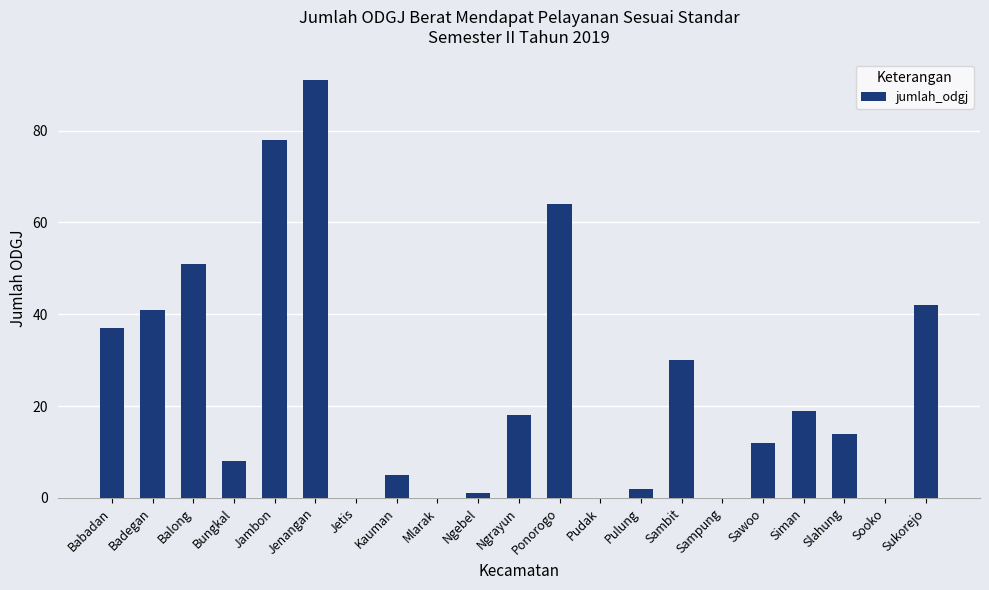

Where does the data first go above 14?

Babadan